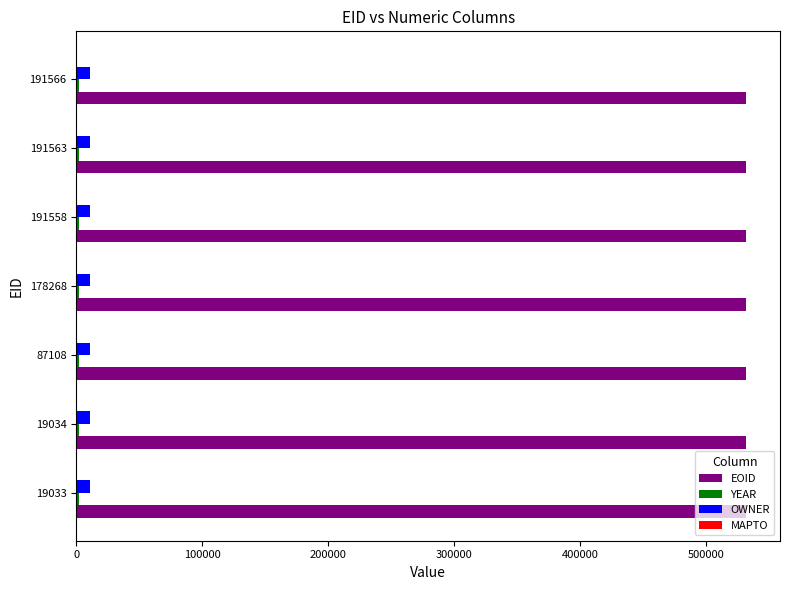

Which series has the largest total across all categories?

EOID